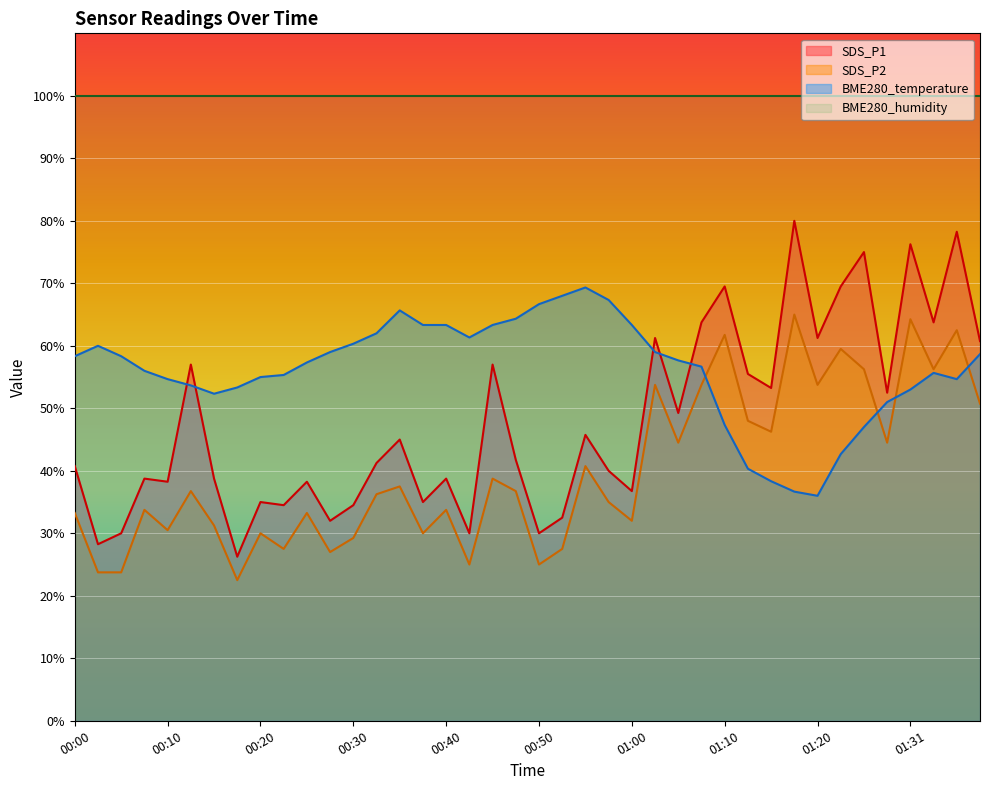

What is the value of the BME280_temperature point at the 33rd from the left?

36.0